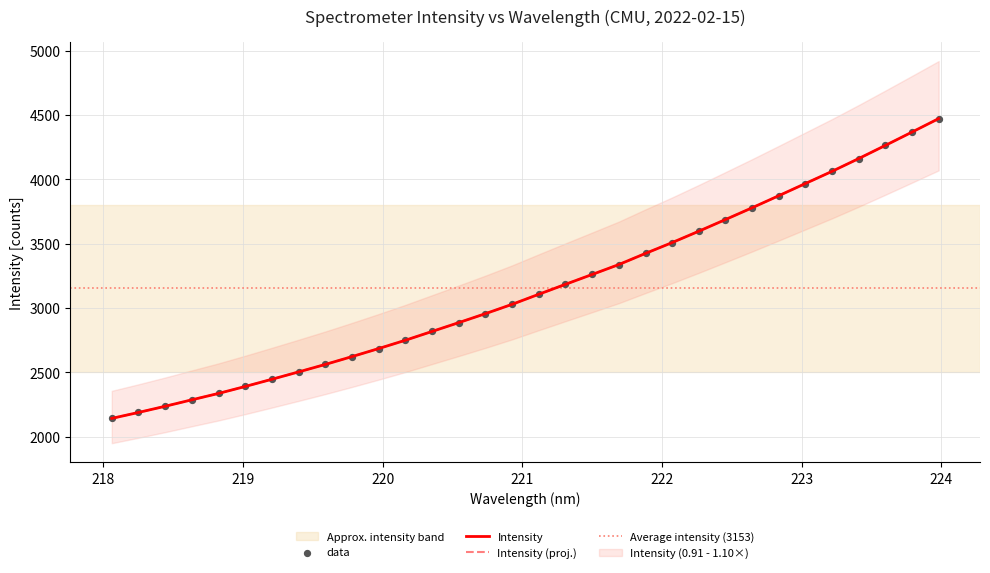

Approximately how many times larger is the value at 218.6332 compared to 219.7801?

0.9